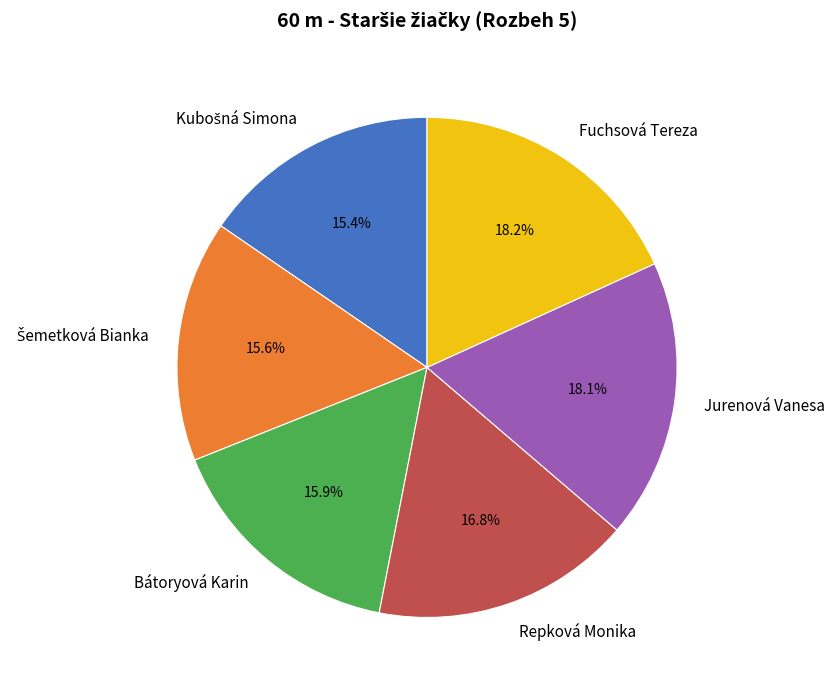

Does Repková Monika account for over 50% of the chart?

No